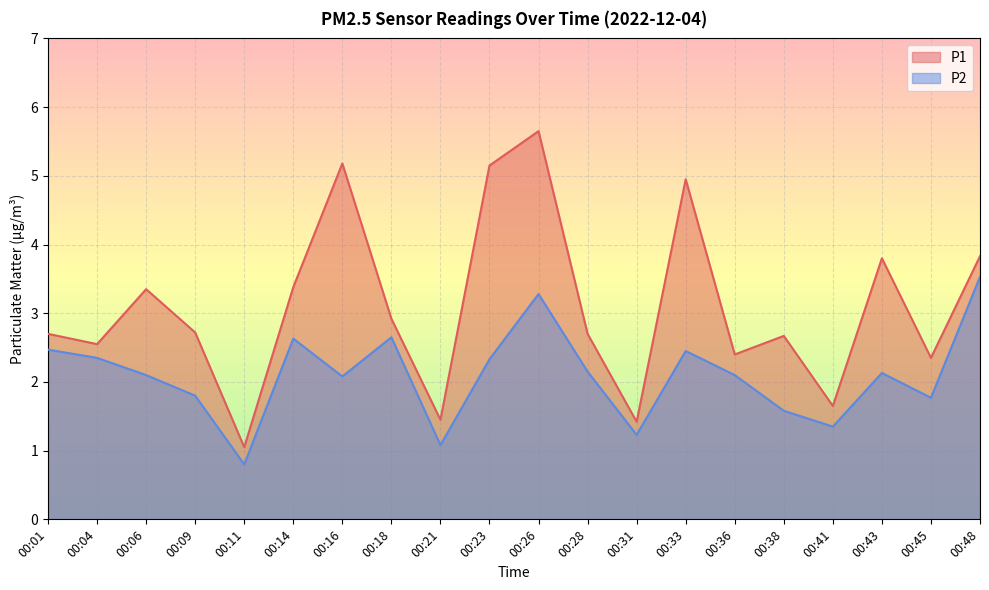

Rank the categories by P1 value from lowest to highest.

00:11, 00:31, 00:21, 00:41, 00:45, 00:36, 00:04, 00:38, 00:01, 00:28, 00:09, 00:18, 00:06, 00:14, 00:43, 00:48, 00:33, 00:23, 00:16, 00:26